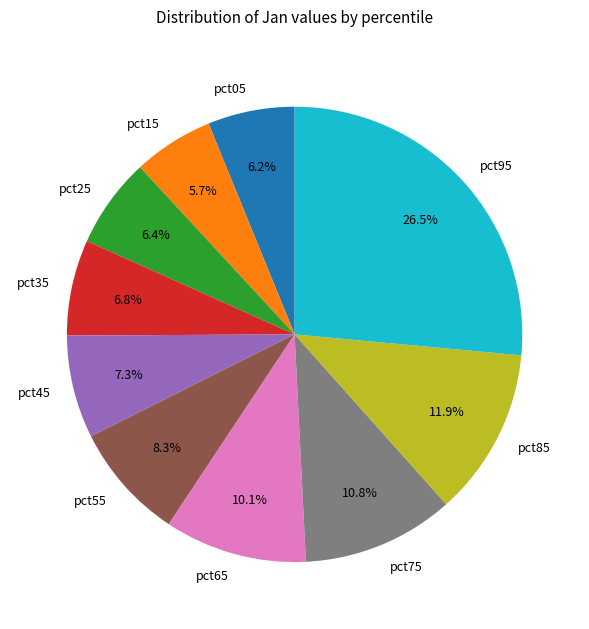

How many slices are in this pie chart?

10